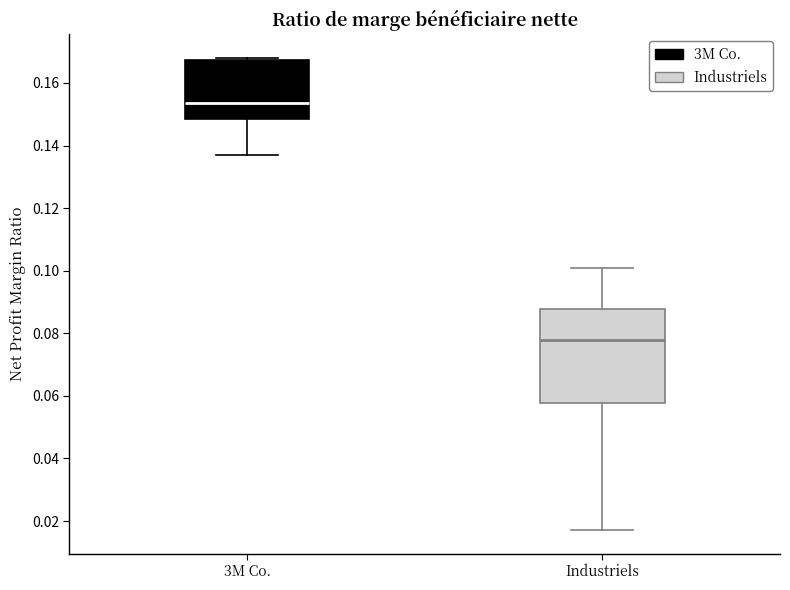

Which box is the tallest, from its lower edge to its upper edge?

Industriels